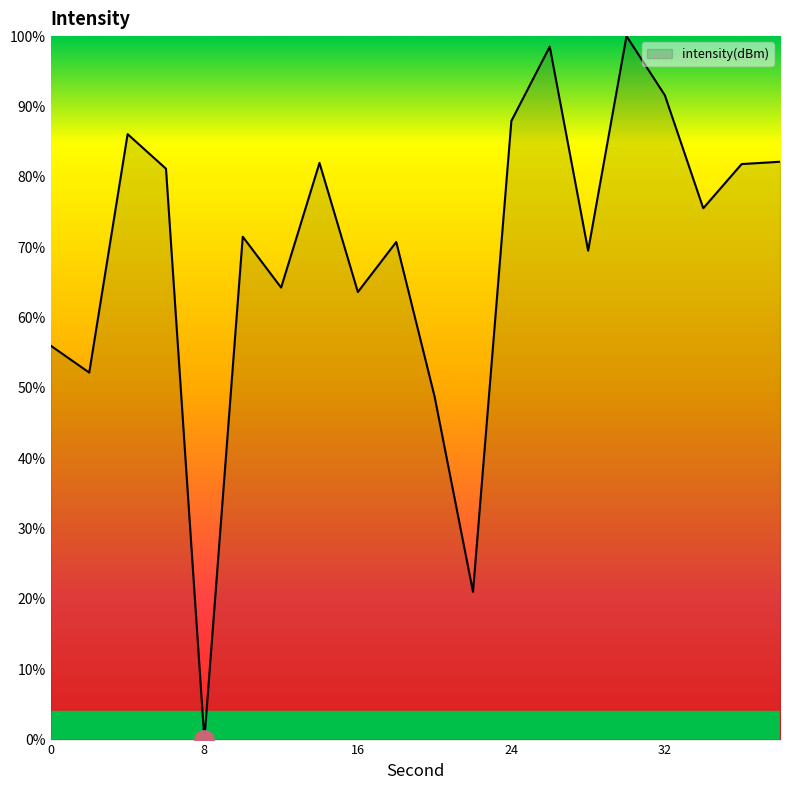

How many series are shown in this chart?

1